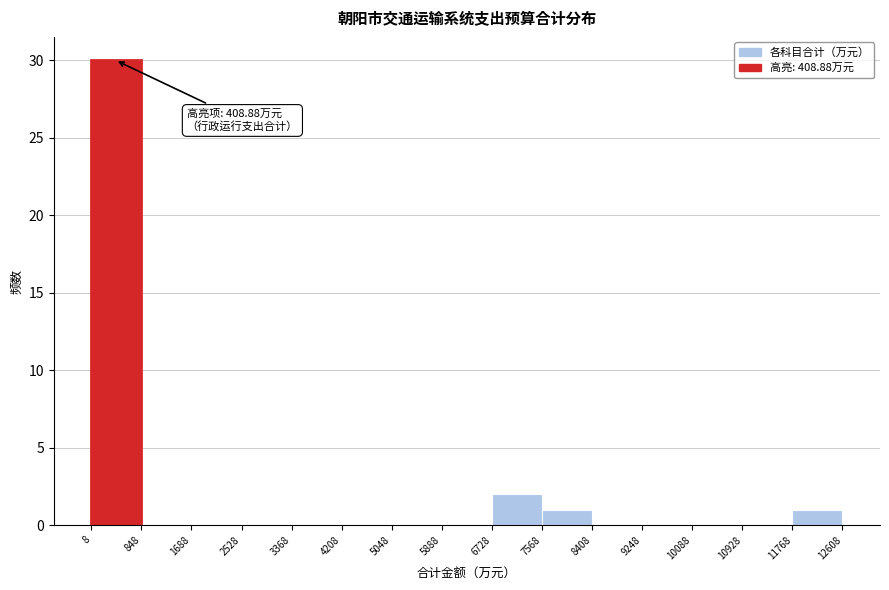

Which range on the x-axis has the tallest bar?

8 to 848